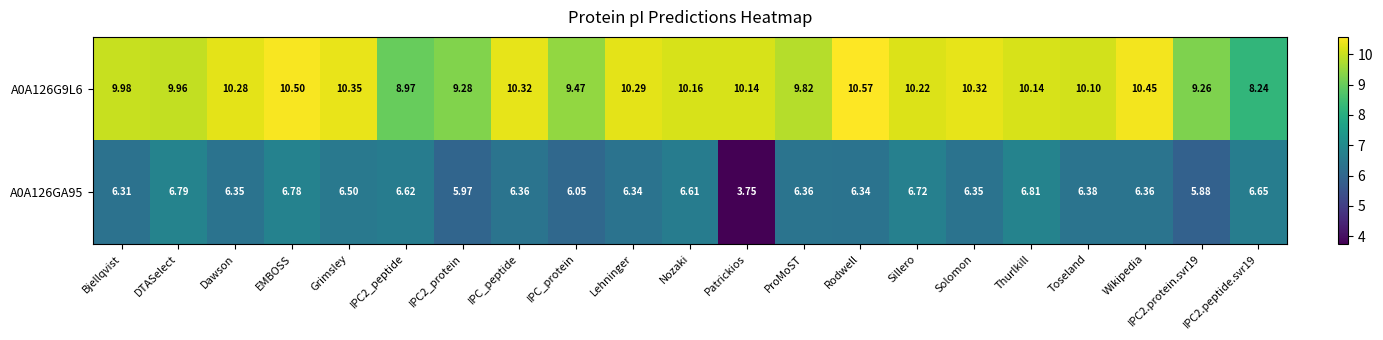

Between Nozaki and Solomon, which series saw the biggest shift?

A0A126GA95